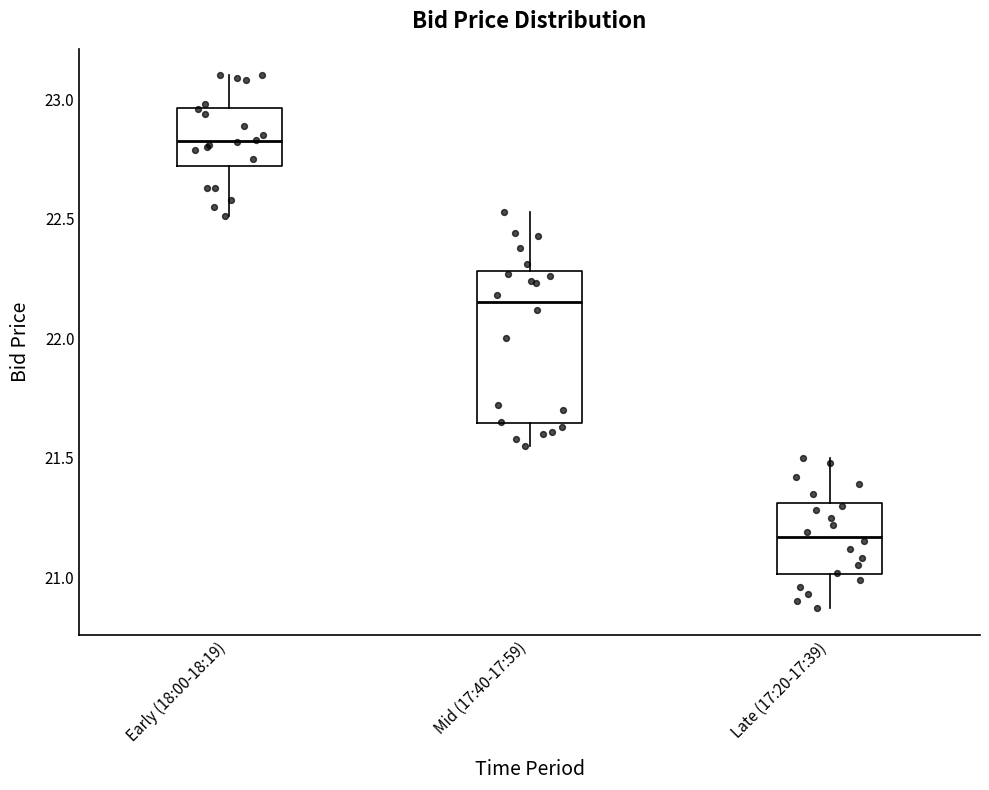

Which box has the highest median line?

Early (18:00-18:19)